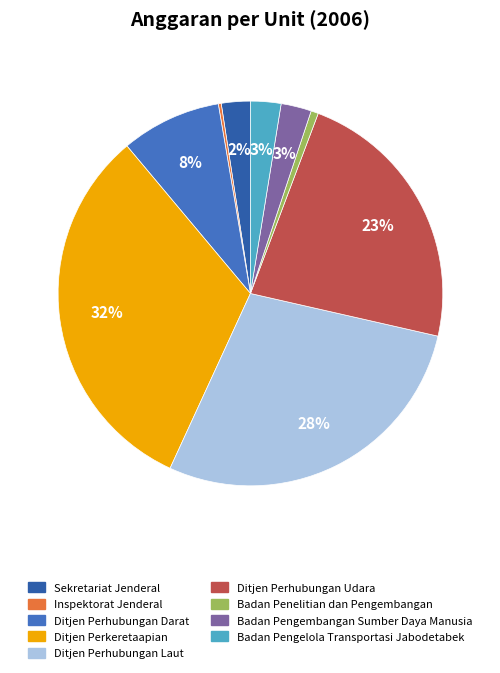

How many slices are in this pie chart?

9